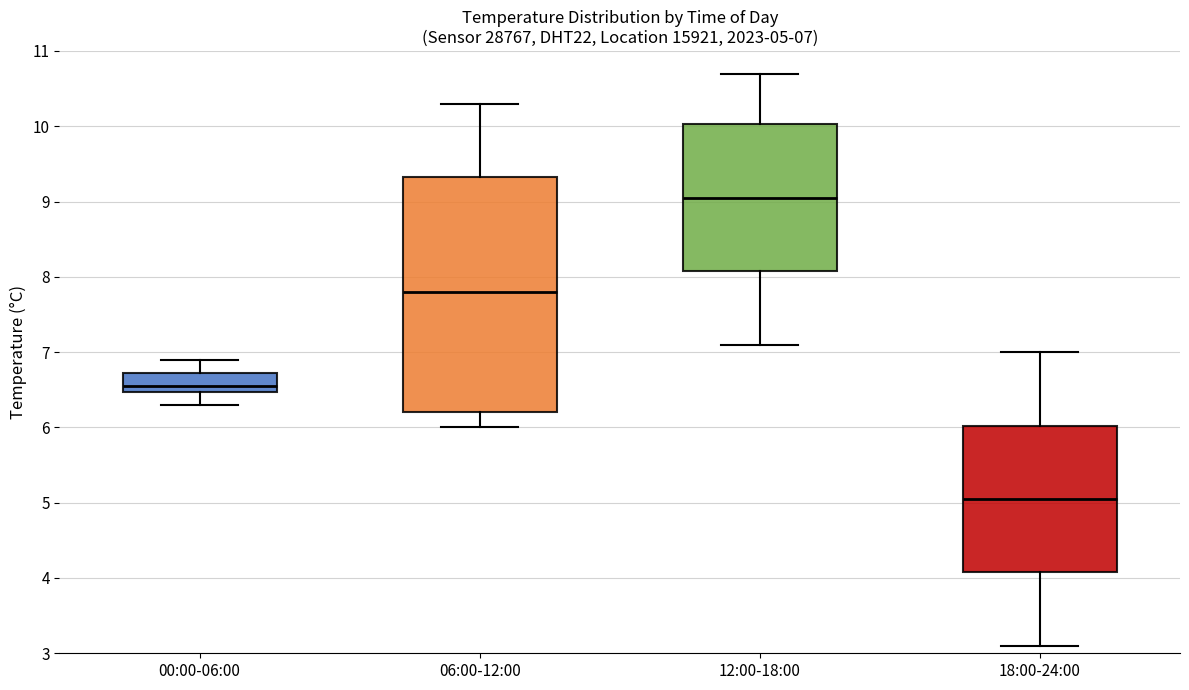

Which box's median line is the highest?

12:00-18:00